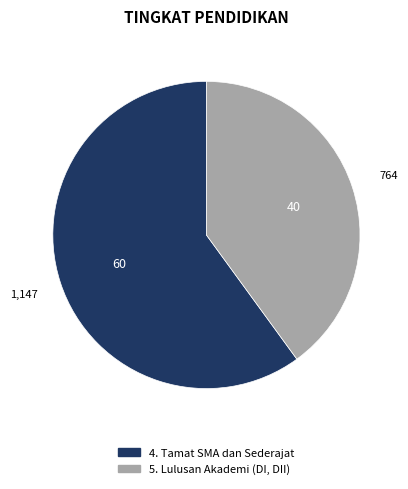

Do 5. Lulusan Akademi (DI, DII) and 4. Tamat SMA dan Sederajat together represent more than half of the pie?

Yes